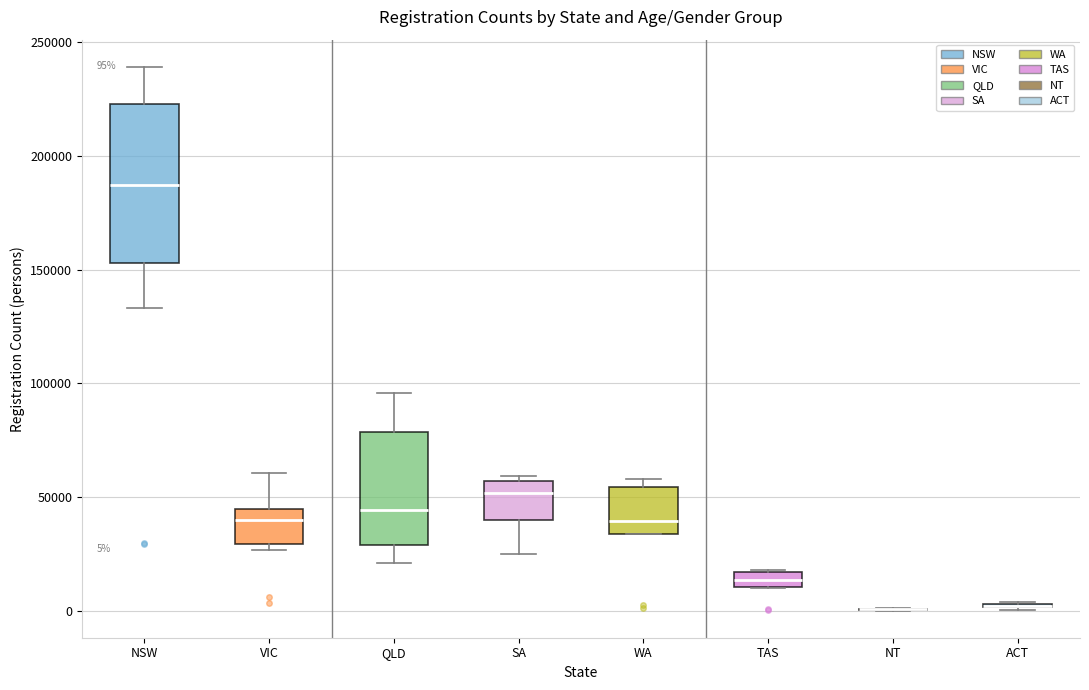

Which box is the tallest, from its lower edge to its upper edge?

NSW